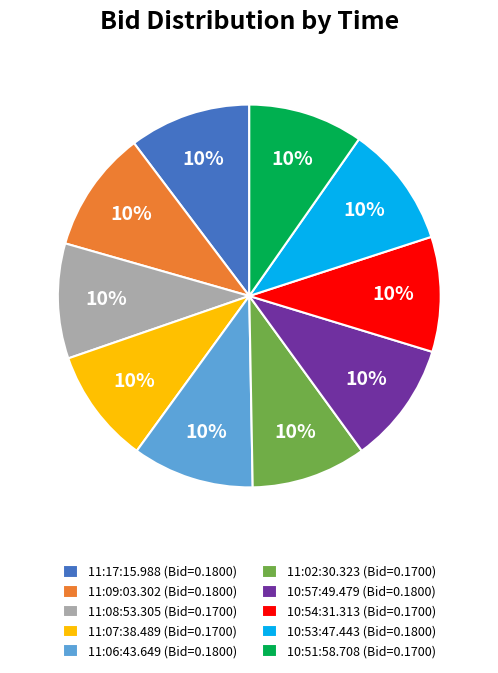

Do 10:53:47.443 and 10:54:31.313 together represent more than half of the pie?

No